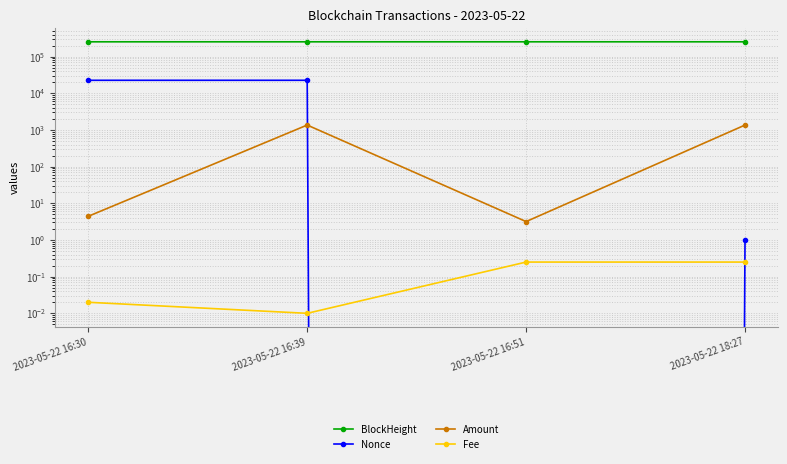

Reading left to right, list all the values displayed in this chart.

BlockHeight: 253802.0	253803.0	253805.0	253822.0
Nonce: 22654.0	22655.0	0.0	1.0
Amount: 4.4	1362.5	3.2	1362.3
Fee: 0.0	0.0	0.2	0.2